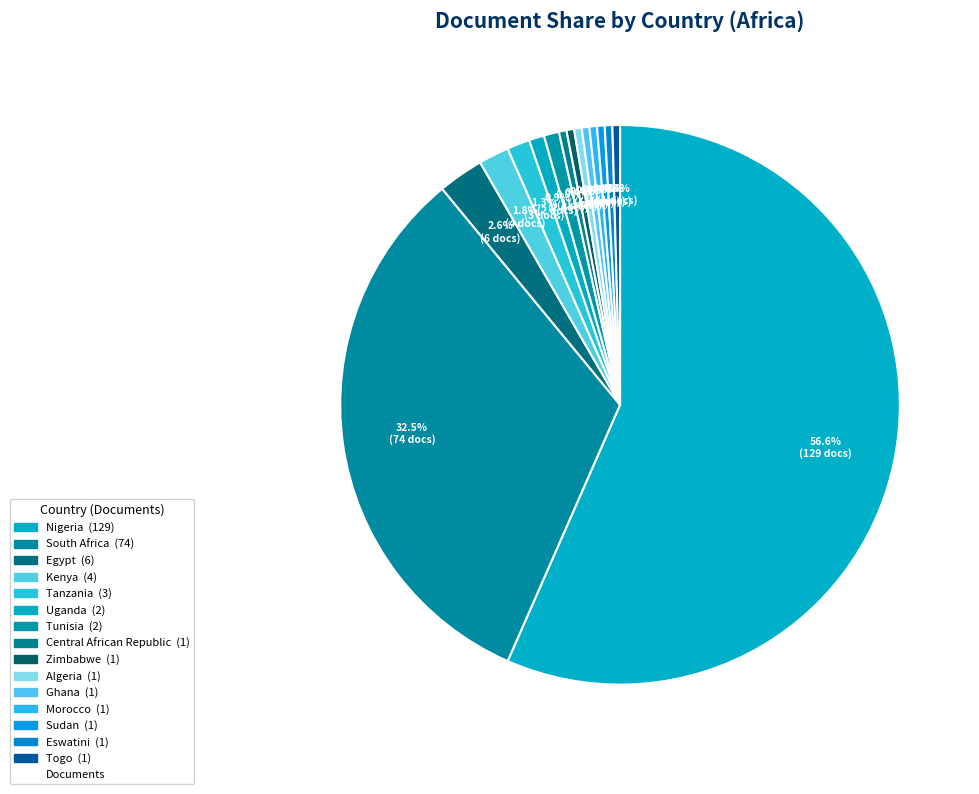

Count the number of slices in the pie.

15